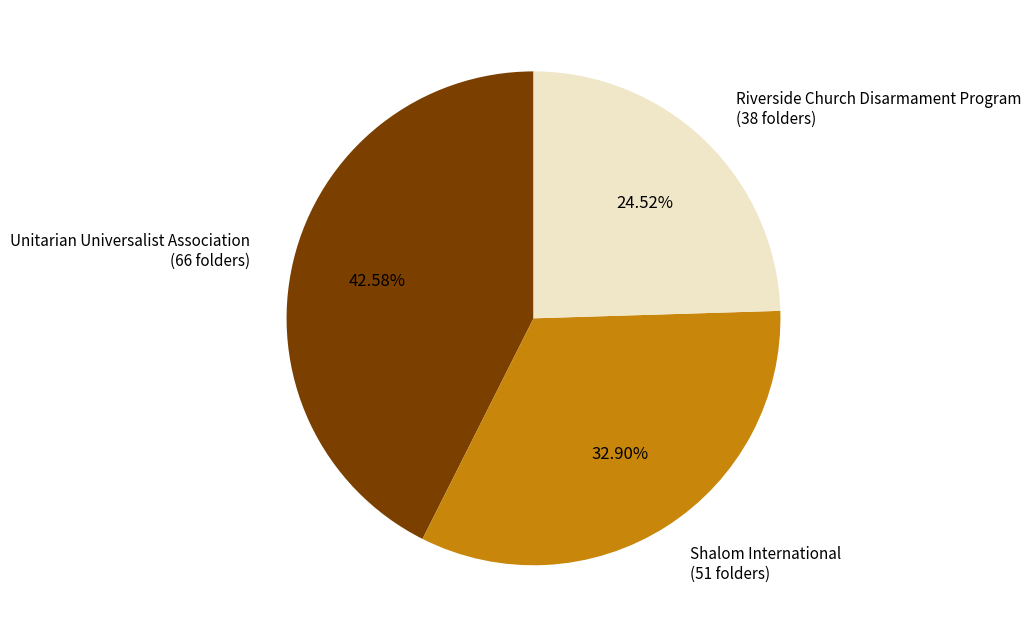

How many segments does this pie chart have?

3